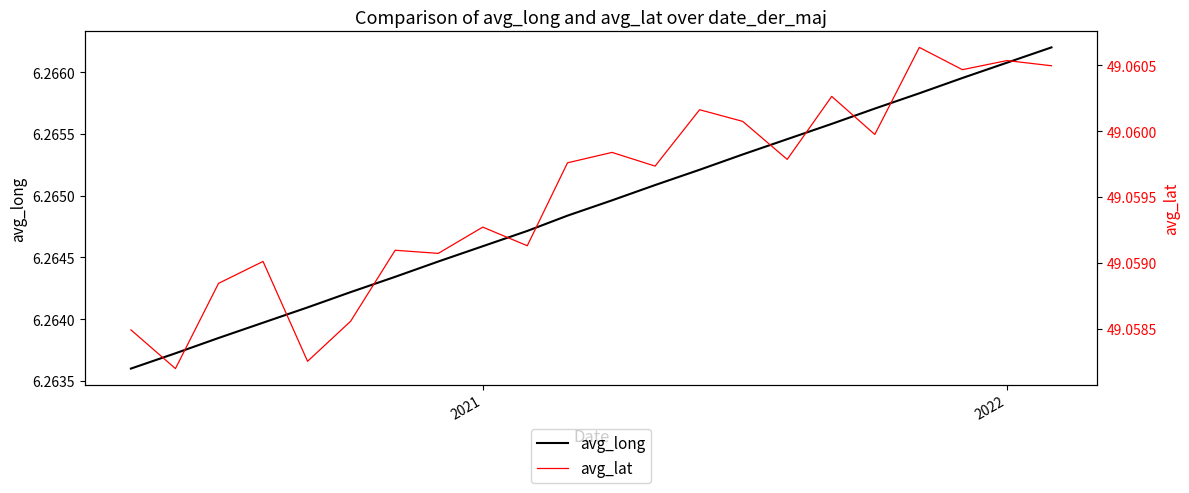

In avg_lat, how many points are higher than both neighbors (excluding endpoints)?

8